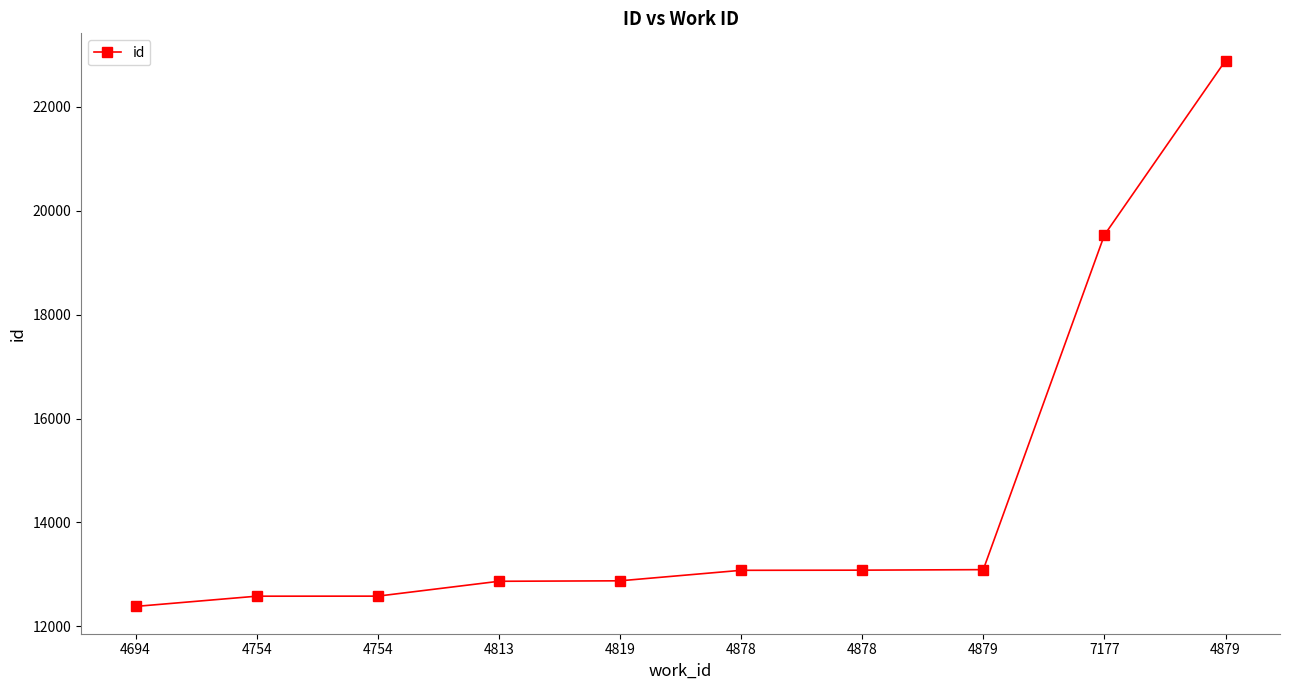

True or false: the data shows 22887 at 4879.

True